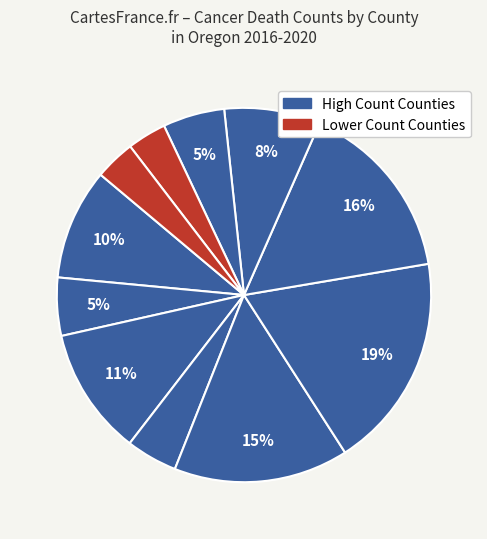

To the nearest percent, what is the average slice percentage?

9%